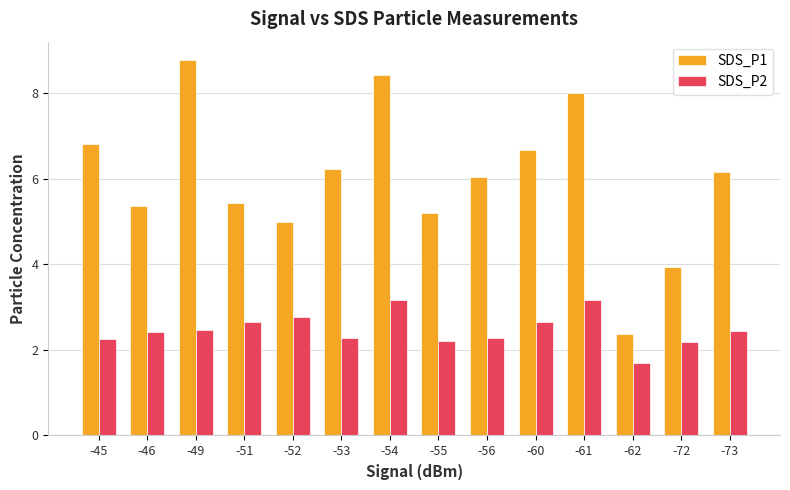

How many groups of bars are there?

14